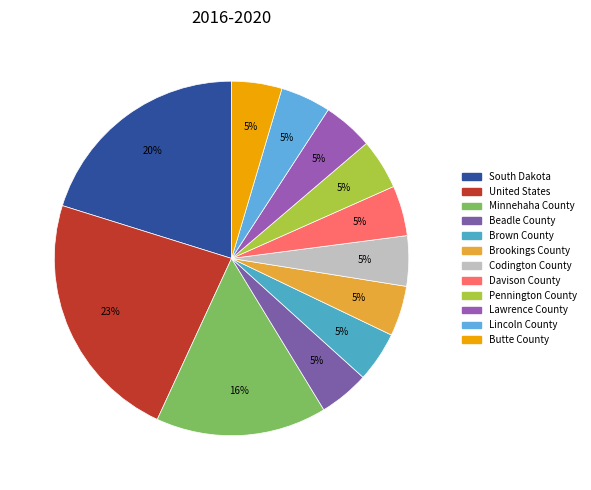

To the nearest percent, what is the combined percentage of Butte County and South Dakota?

25%